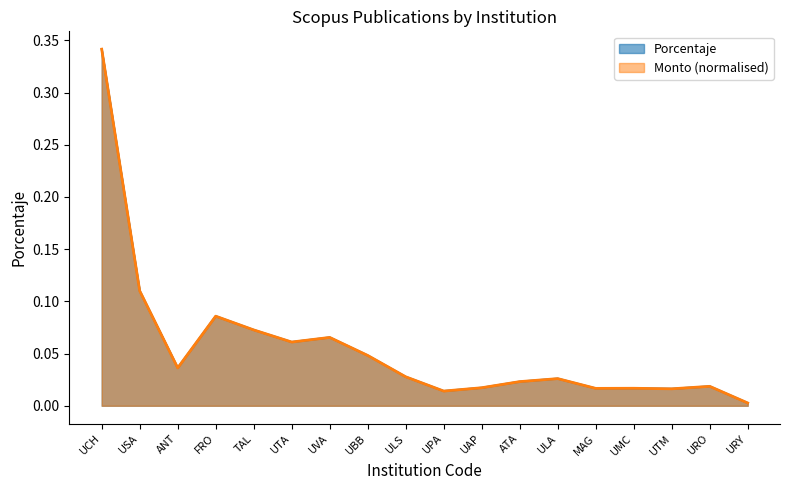

Rank the series at ULS from lowest to highest value.

Monto_norm, Porcentaje